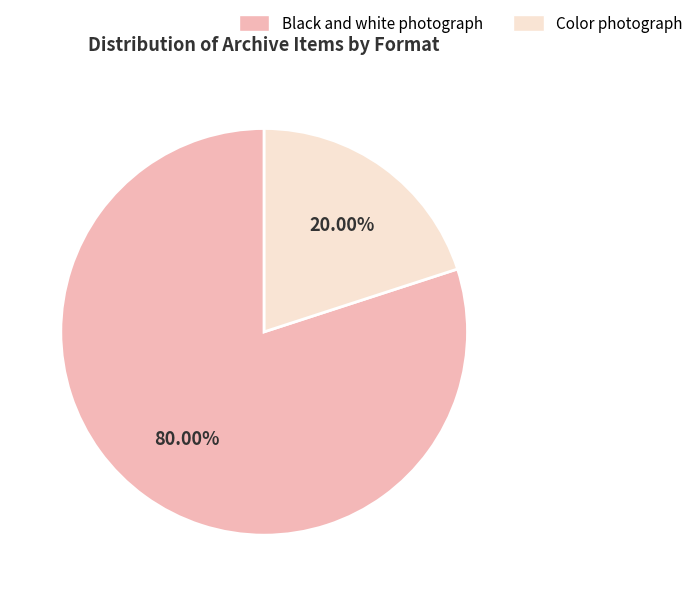

Is there any slice that represents more than half of the pie?

Yes